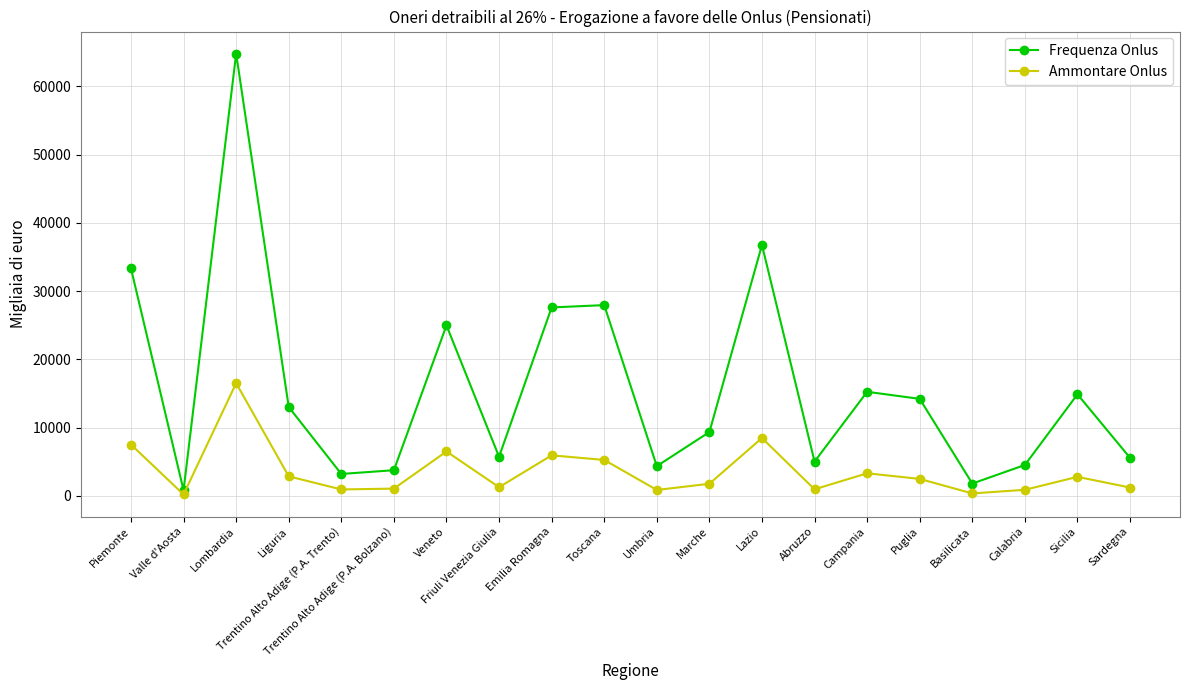

True or false: Frequenza Onlus and Ammontare Onlus cross at least once.

False